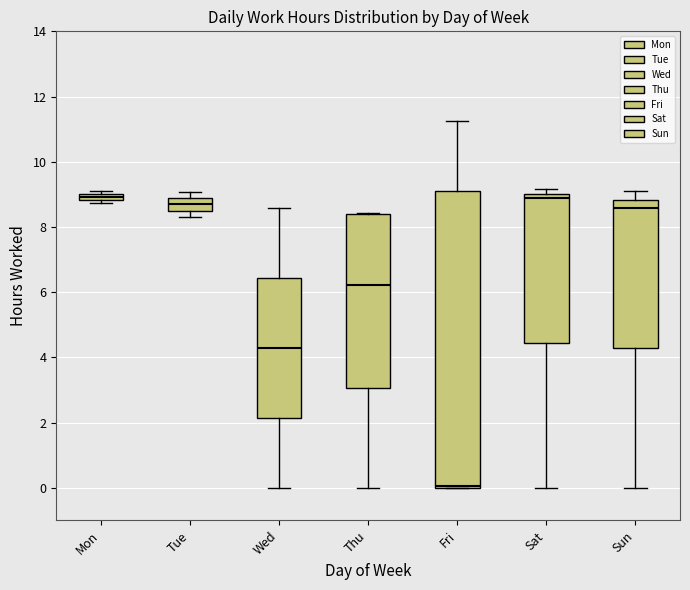

Comparing the boxes themselves (not the whiskers), which one is the tallest?

Fri